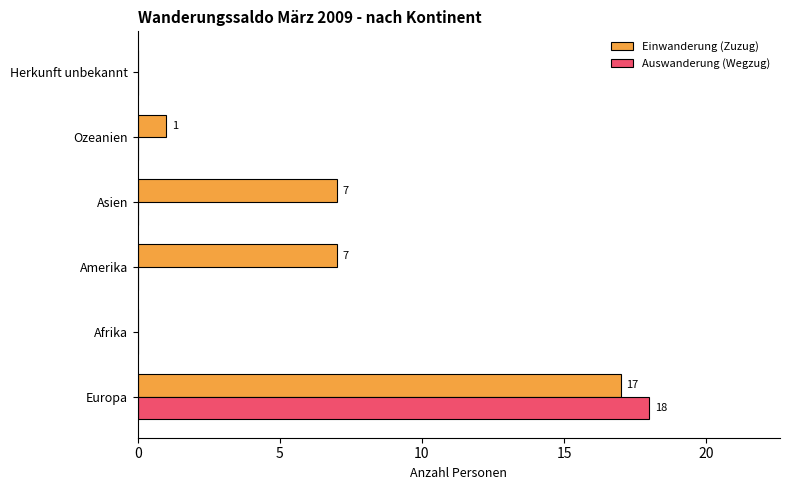

True or false: Auswanderung (Wegzug) has a value of 0 at Herkunft unbekannt.

True